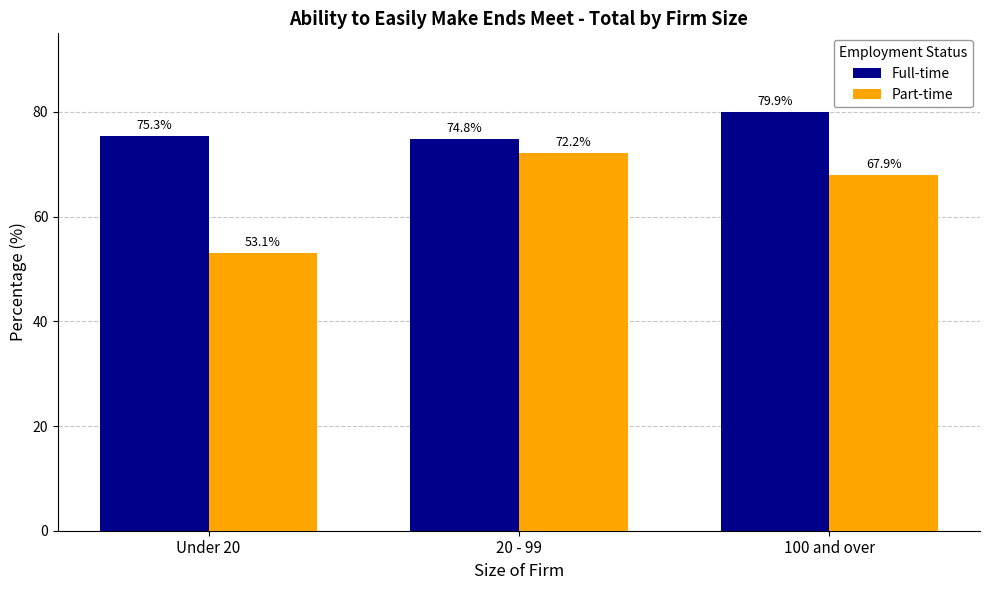

Rank the series by their average value, from lowest to highest.

Part-time, Full-time